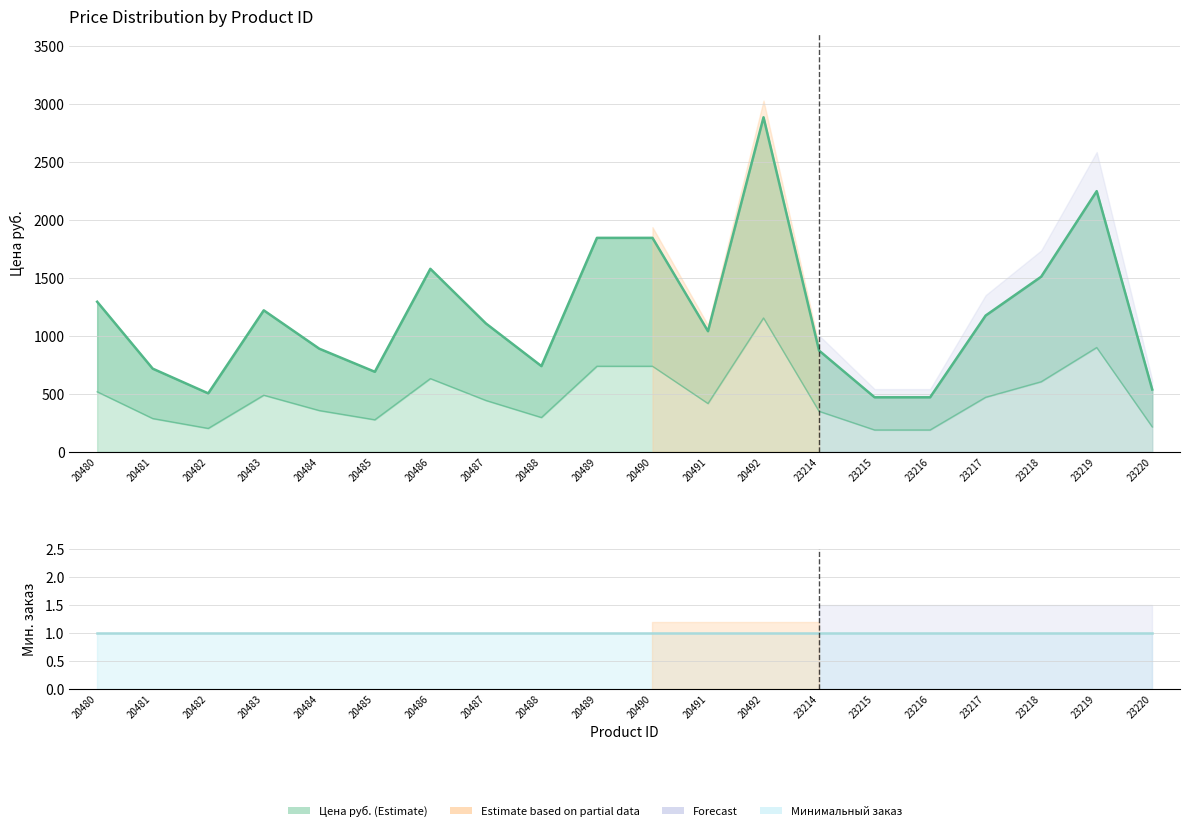

Which label corresponds to the largest value in the chart?

20492